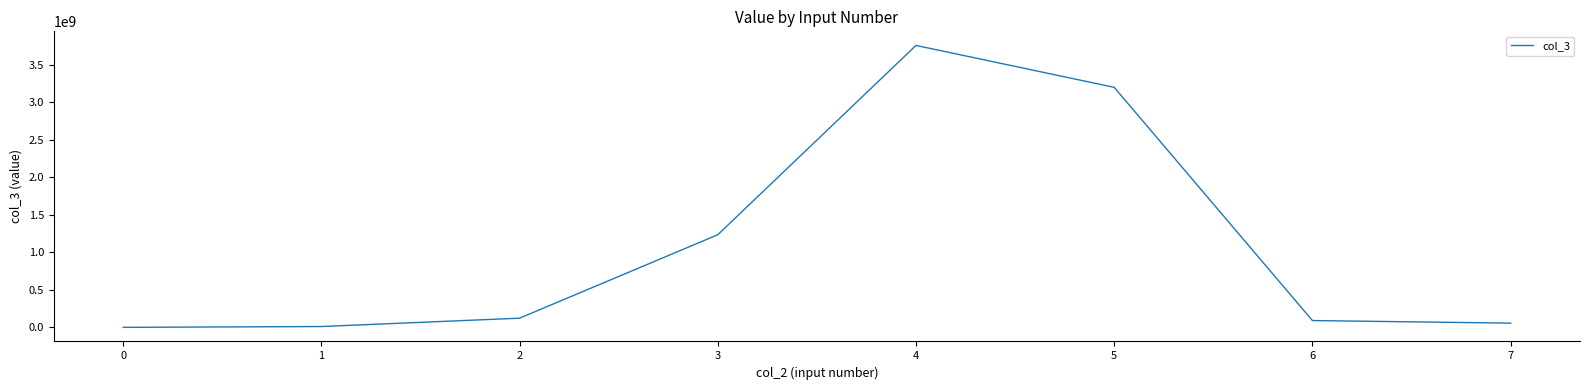

Is this an area chart (filled region under the line)?

No